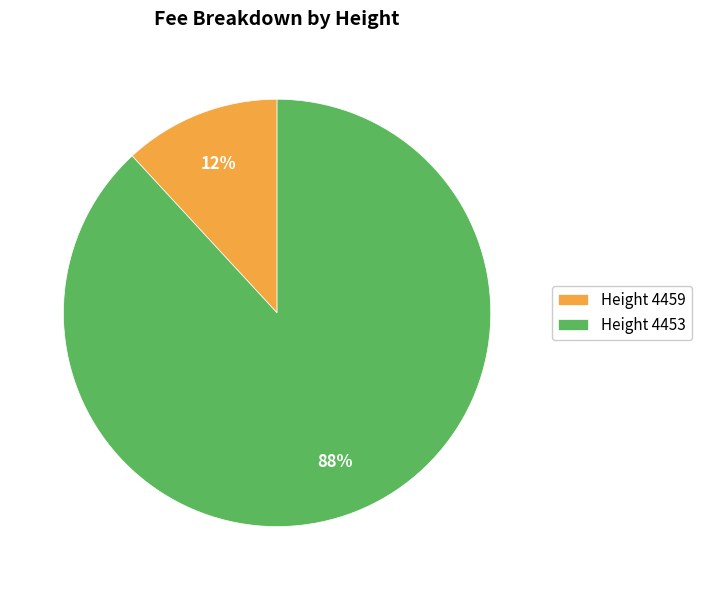

Do Height 4459 and Height 4453 together represent more than half of the pie?

Yes